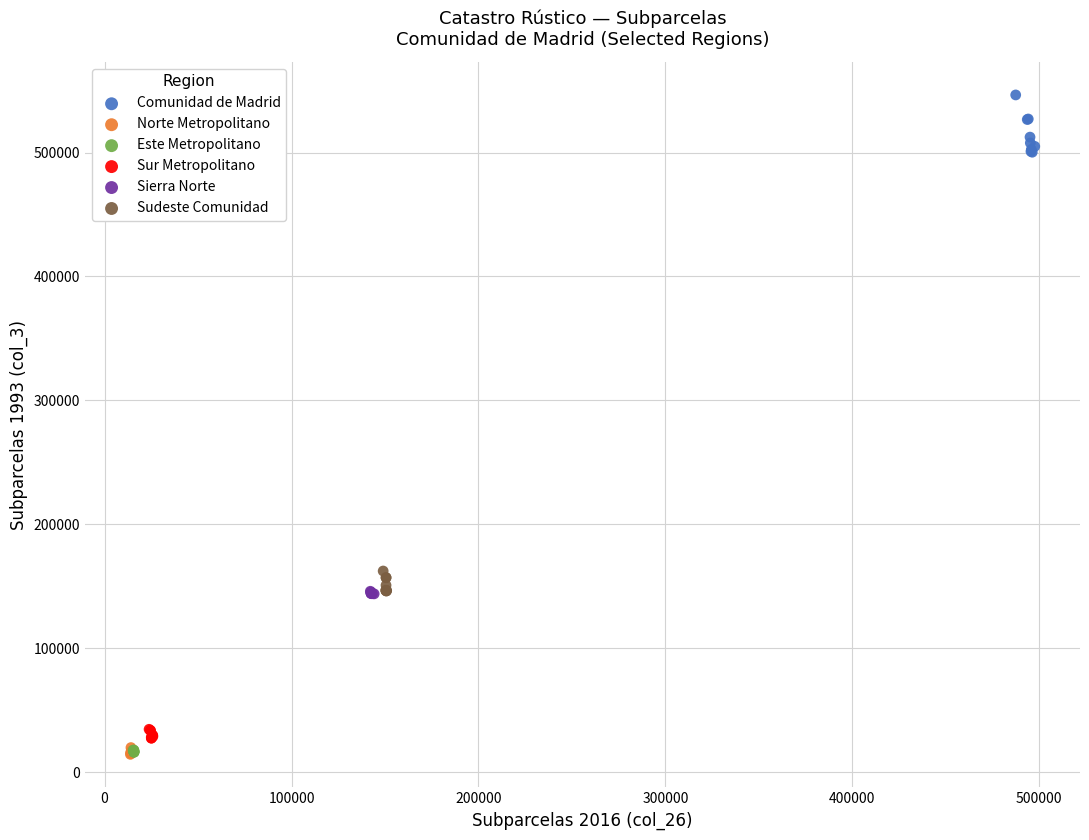

What are all the series names shown in the legend?

Comunidad de Madrid, Norte Metropolitano, Este Metropolitano, Sur Metropolitano, Sierra Norte, Sudeste Comunidad